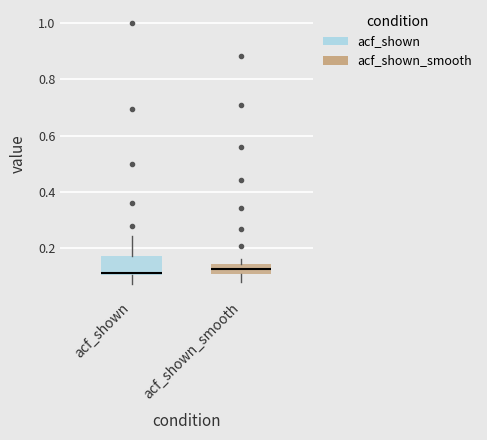

Where is the lower edge of the box for acf_shown on the y-axis? The values are not printed on the chart, so give them approximately, as read against the axis.

0.10